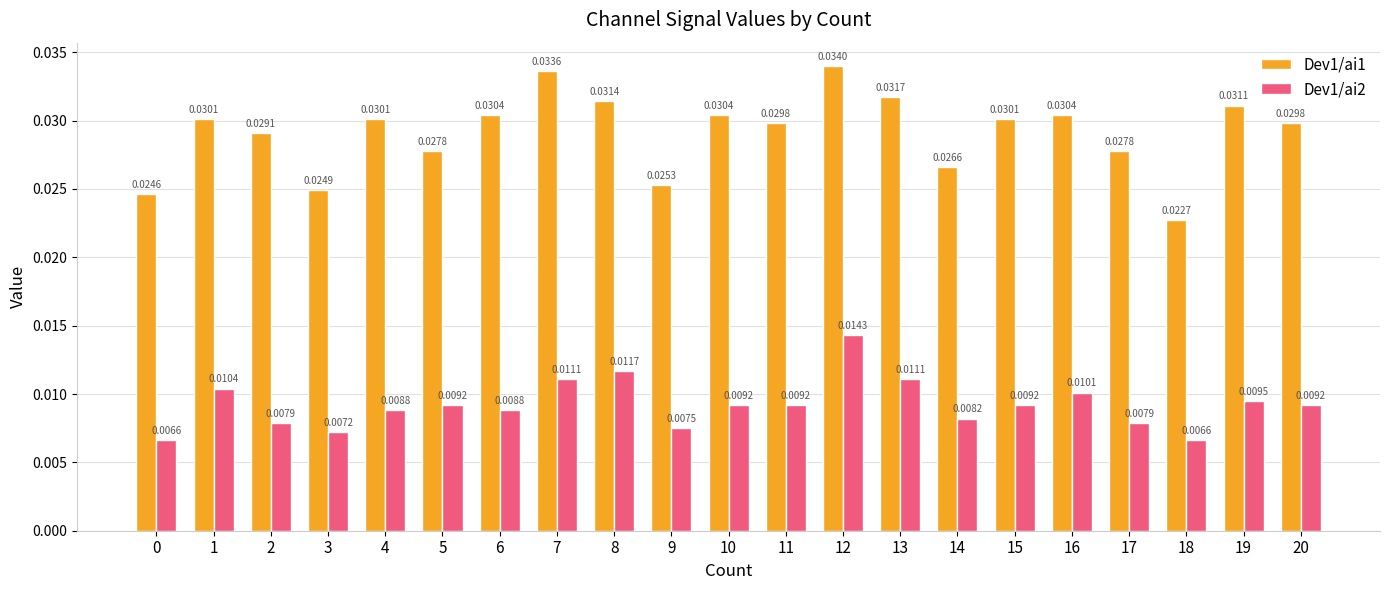

At which category is the sum across all series the highest?

12